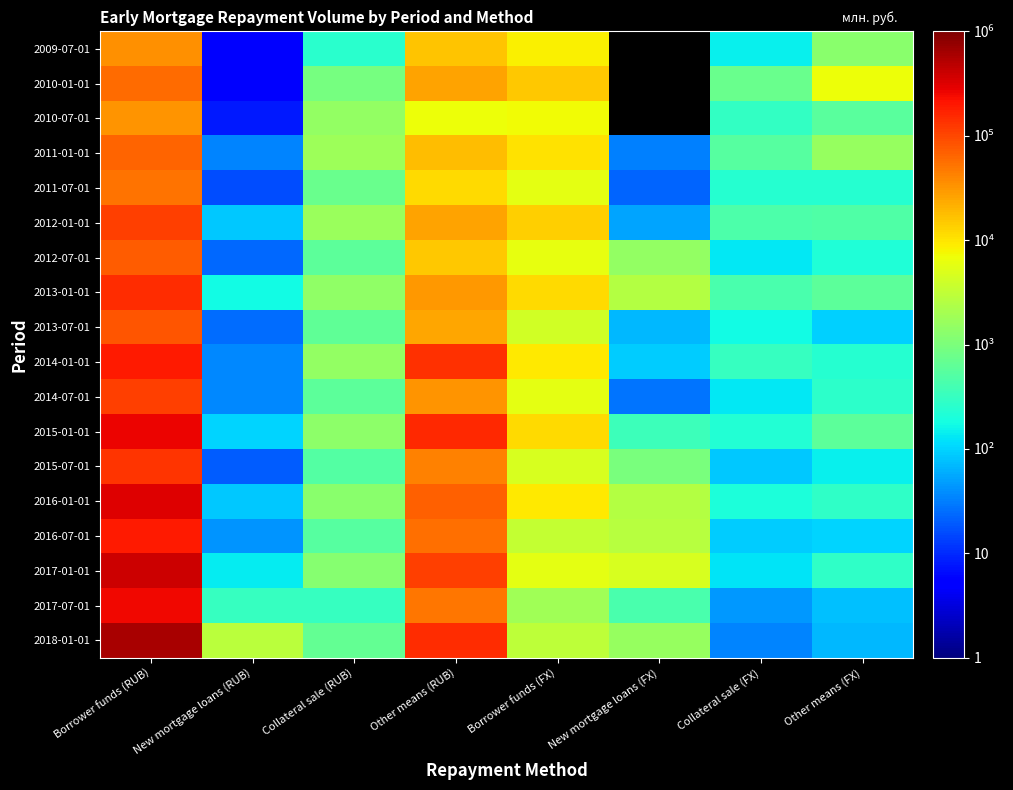

List the series in order of their peak value, highest first.

2018-01-01, 2017-01-01, 2016-01-01, 2015-01-01, 2017-07-01, 2016-07-01, 2014-01-01, 2013-01-01, 2015-07-01, 2014-07-01, 2012-01-01, 2013-07-01, 2012-07-01, 2011-01-01, 2010-01-01, 2011-07-01, 2009-07-01, 2010-07-01